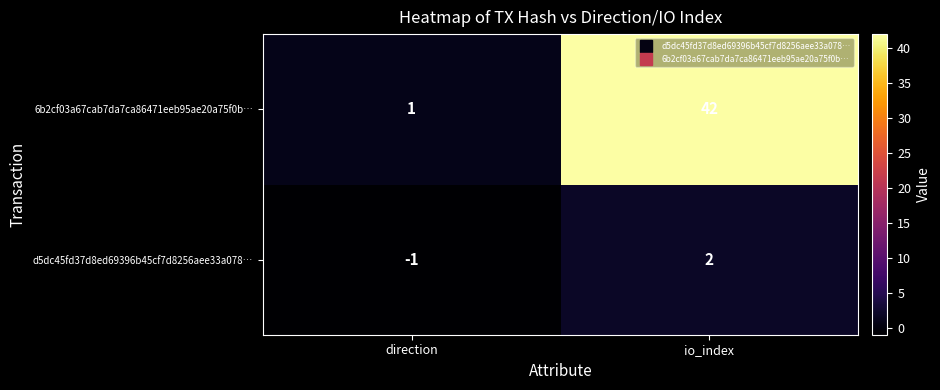

At which label does 6b2cf03a67cab7da7ca86471eeb95ae20a75f0b… reach its peak?

io_index